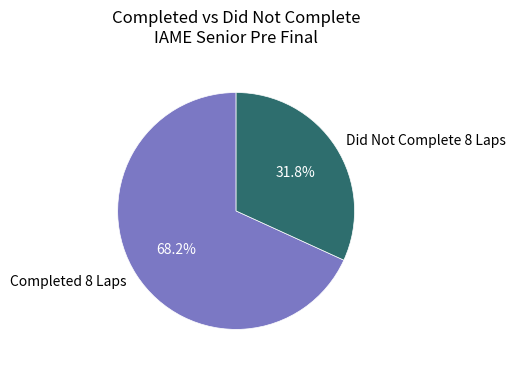

What is the ratio of the value at Completed 8 Laps to the value at Did Not Complete 8 Laps?

2.1